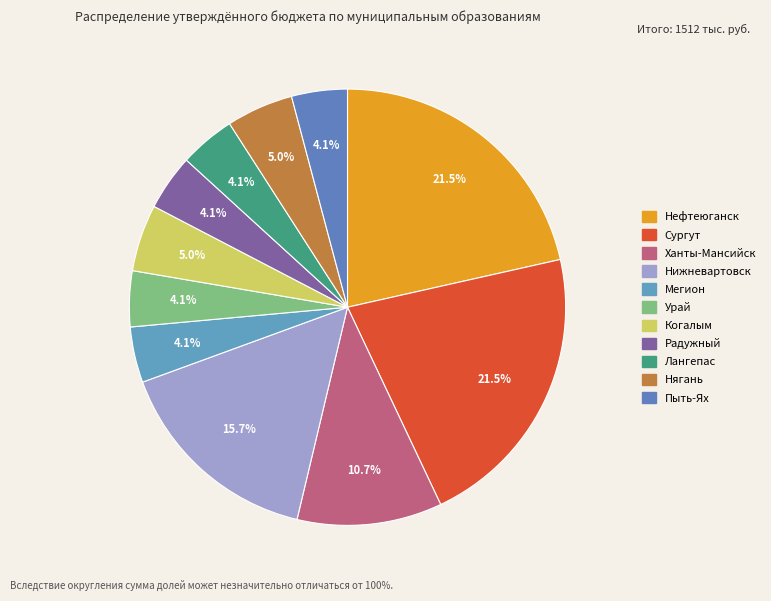

True or false: Пыть-Ях accounts for 1% of the total.

False